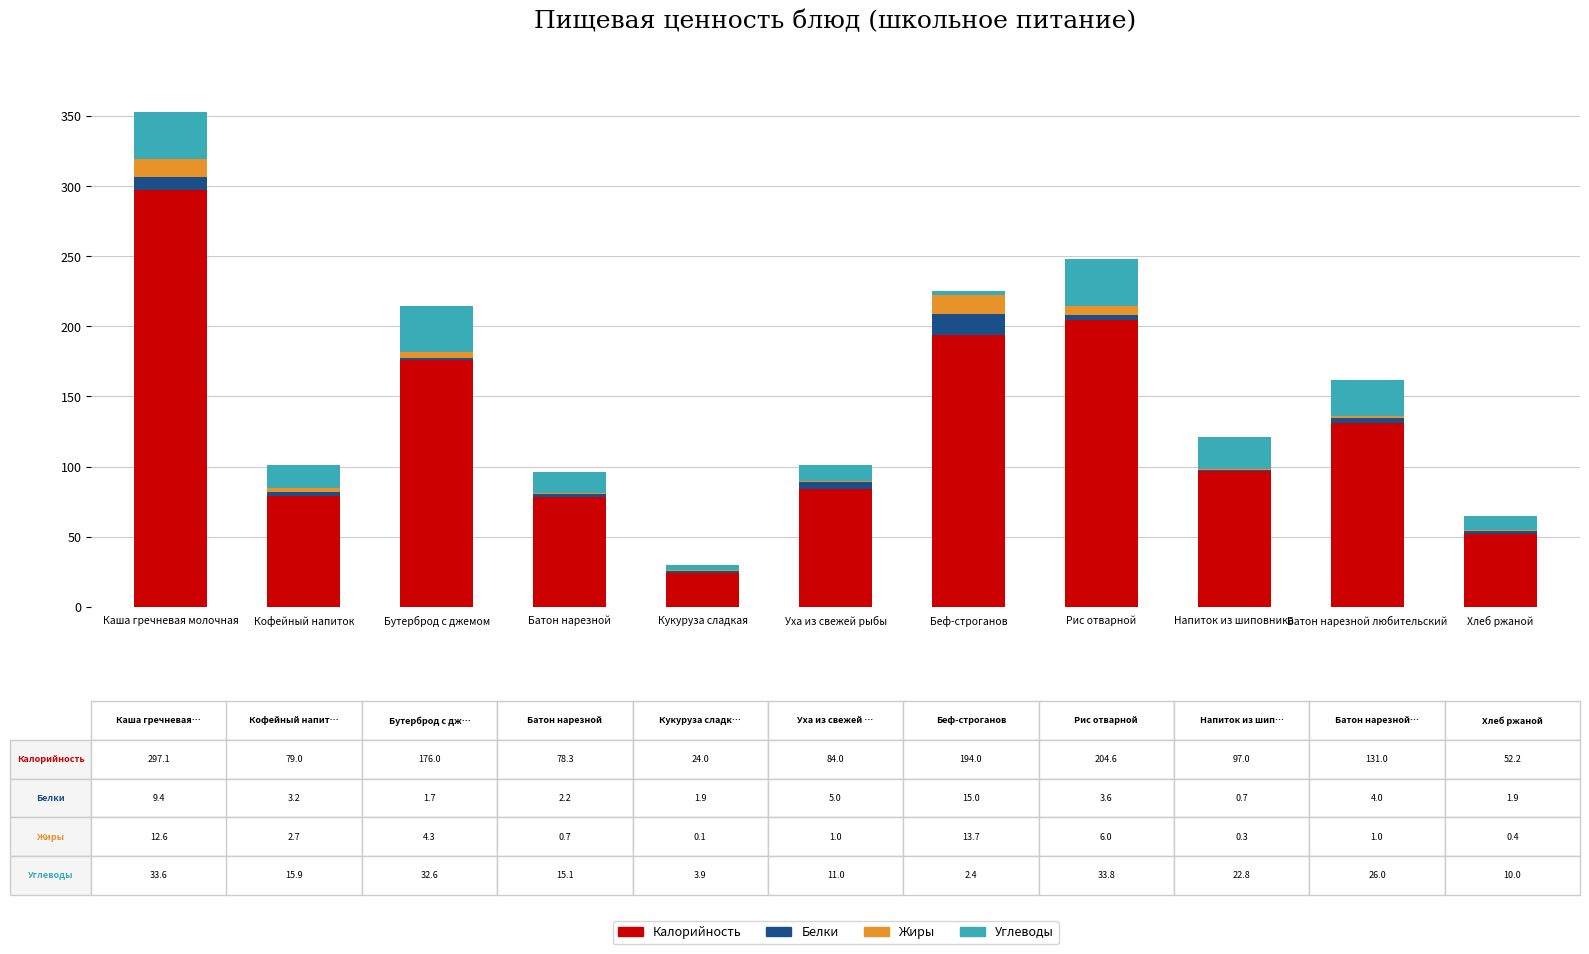

Are the bars horizontal?

No